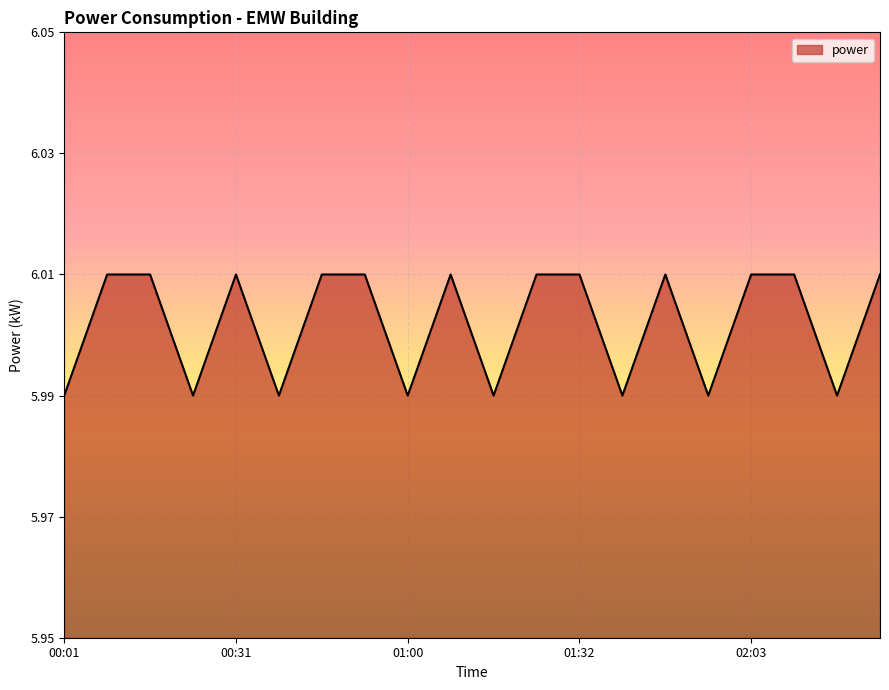

True or false: the data has more than 1 interior local peaks.

True